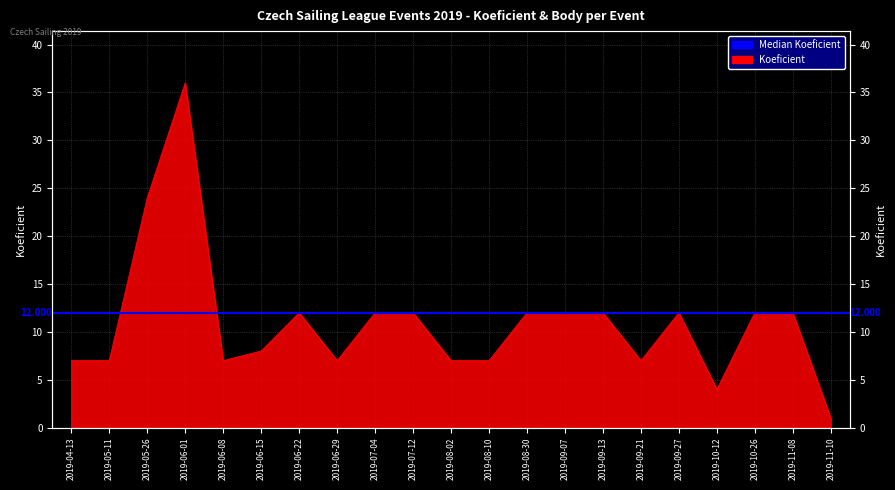

True or false: the data has more than 0 interior local peaks.

True